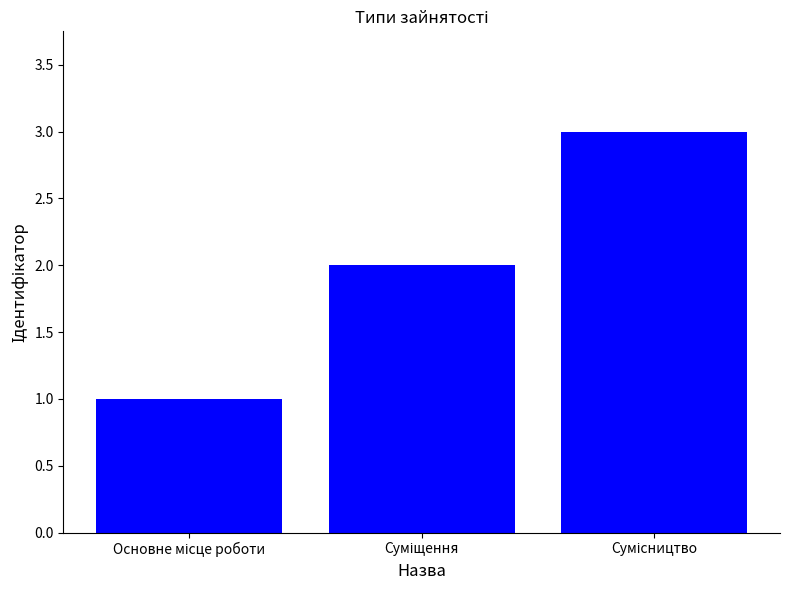

Are the bars horizontal?

No